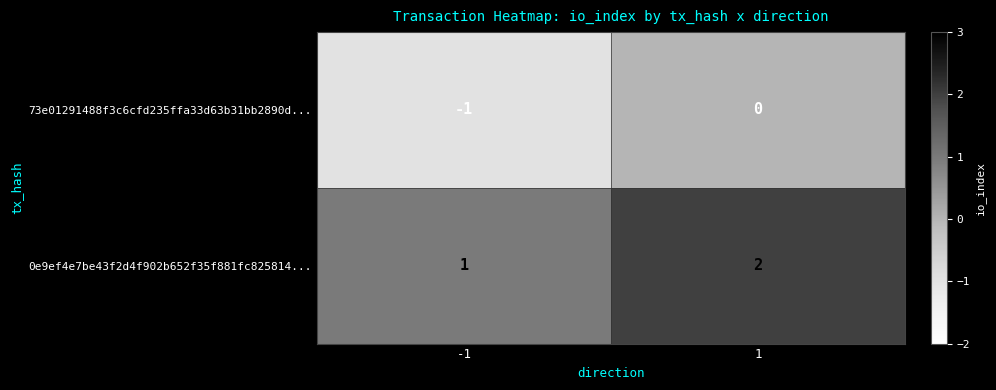

Which series has the largest total across all categories?

0e9ef4e7be43f2d4f902b652f35f881fc825814...